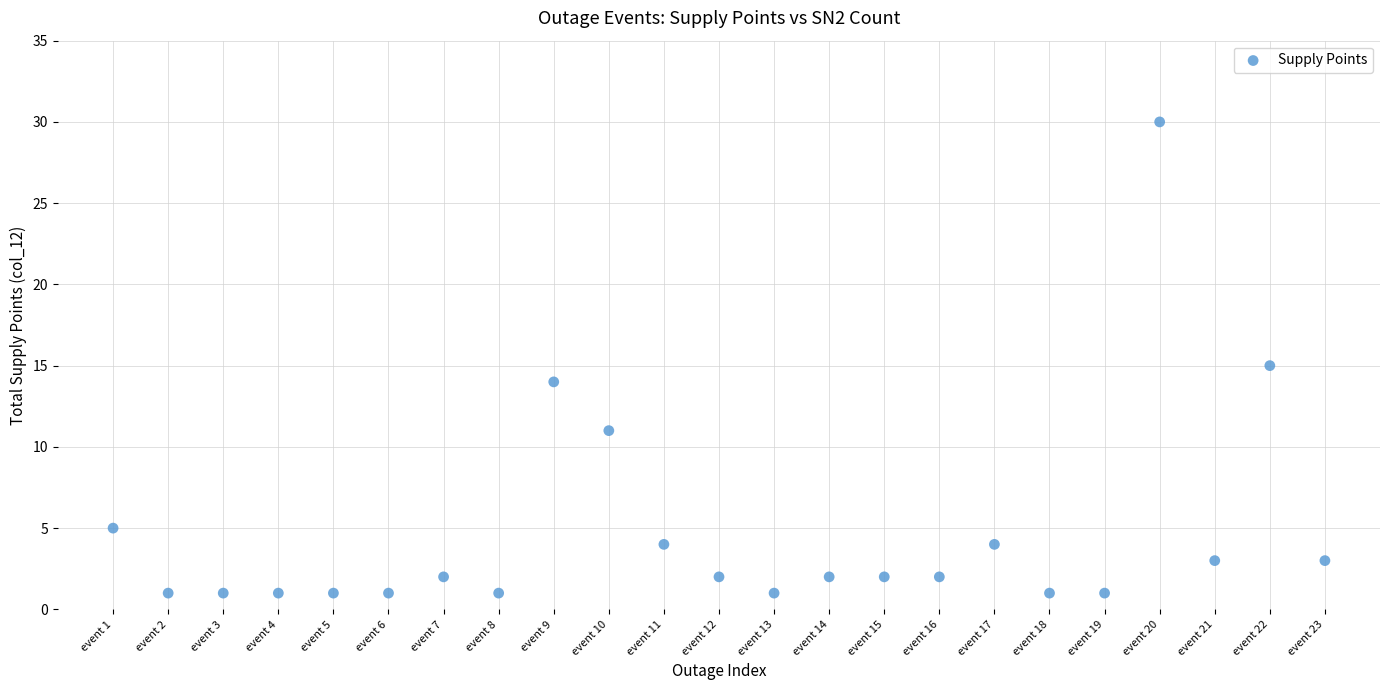

What is the range of Y values (max minus min)?

29